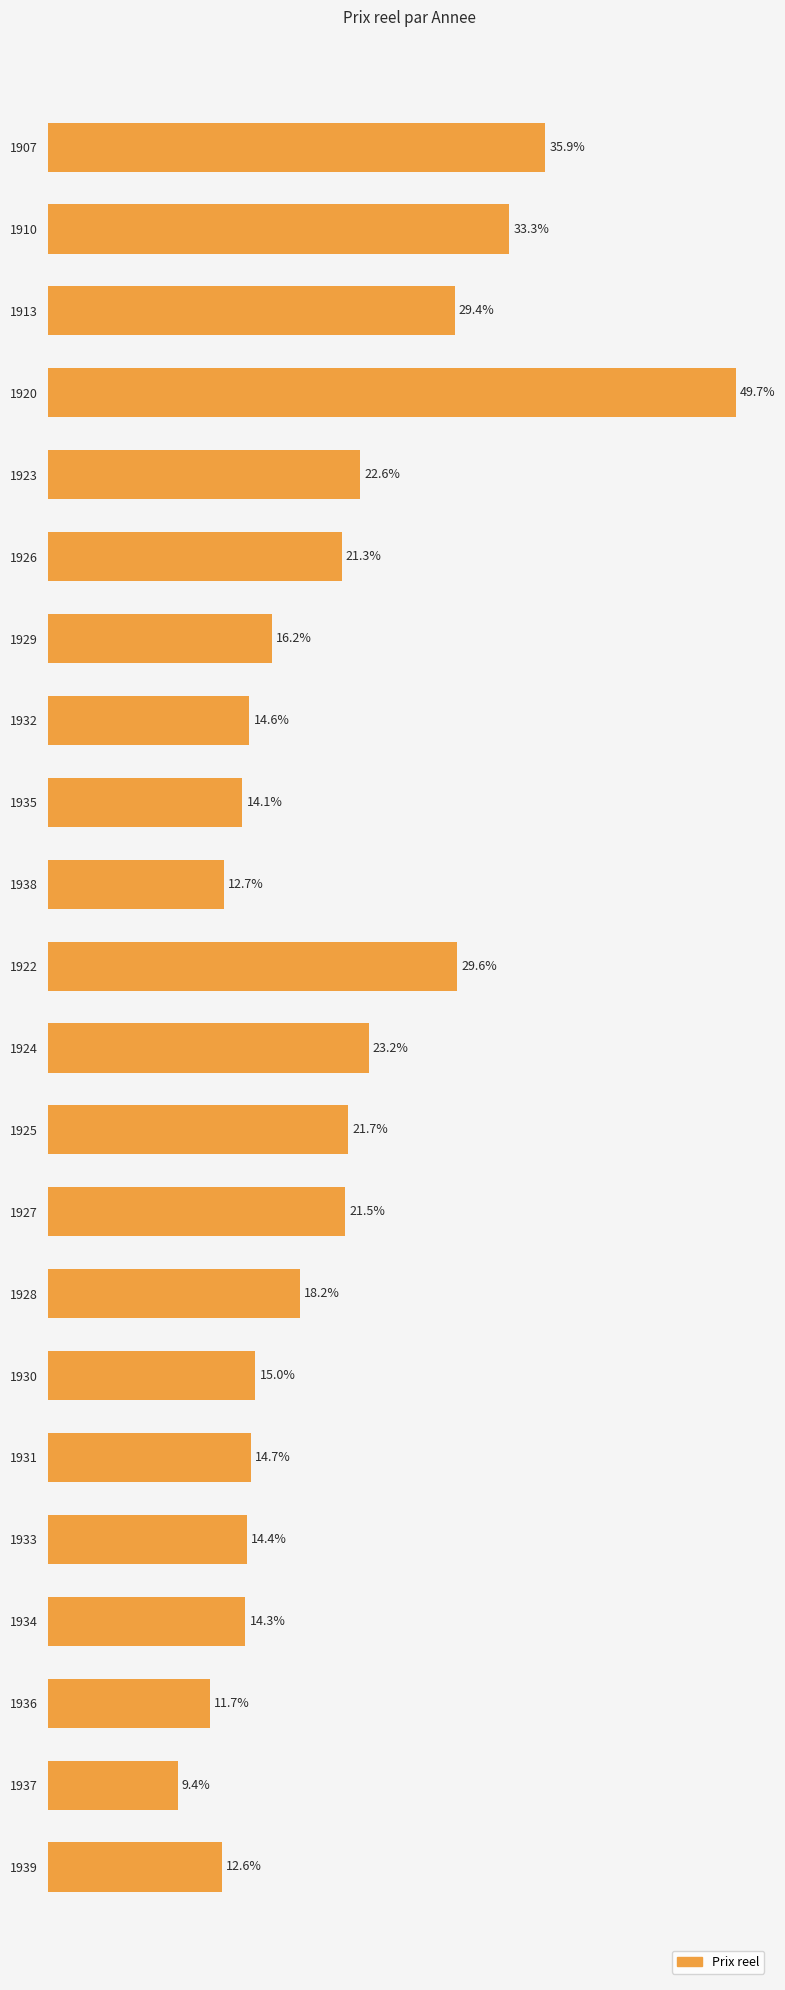

List the labels in order of value, smallest first.

1937, 1936, 1939, 1938, 1935, 1934, 1933, 1932, 1931, 1930, 1929, 1928, 1926, 1927, 1925, 1923, 1924, 1913, 1922, 1910, 1907, 1920